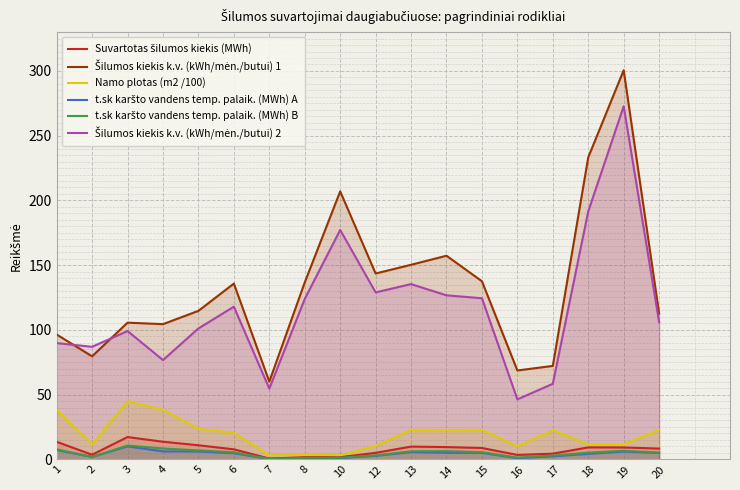

True or false: t.sk karšto vandens temp. palaik. (MWh) A and t.sk karšto vandens temp. palaik. (MWh) B cross at least once.

True